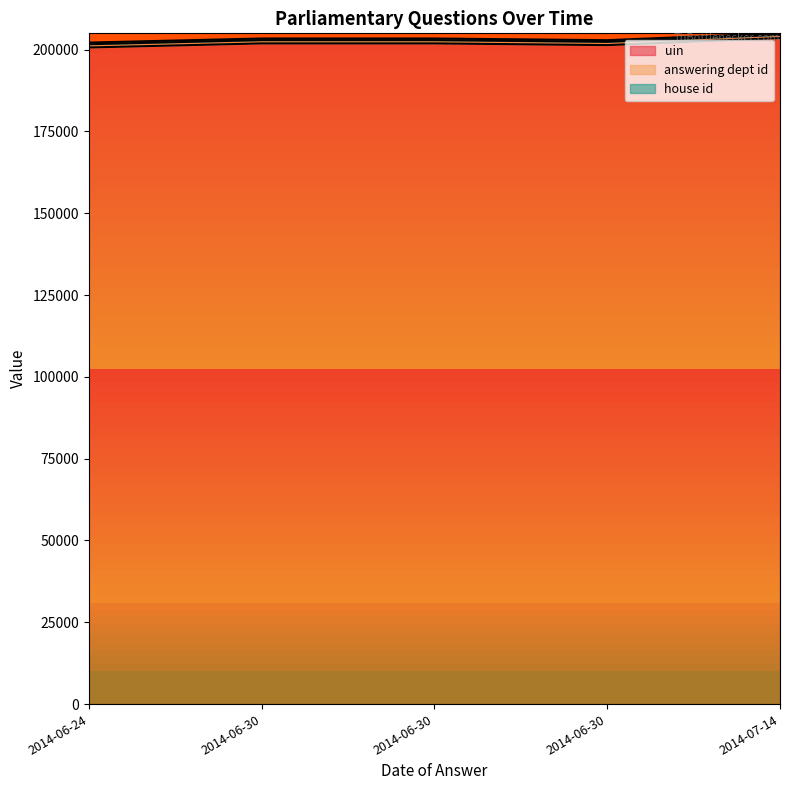

What are all the series names shown in the legend?

uin (line), answering dept id (line), house id (line)